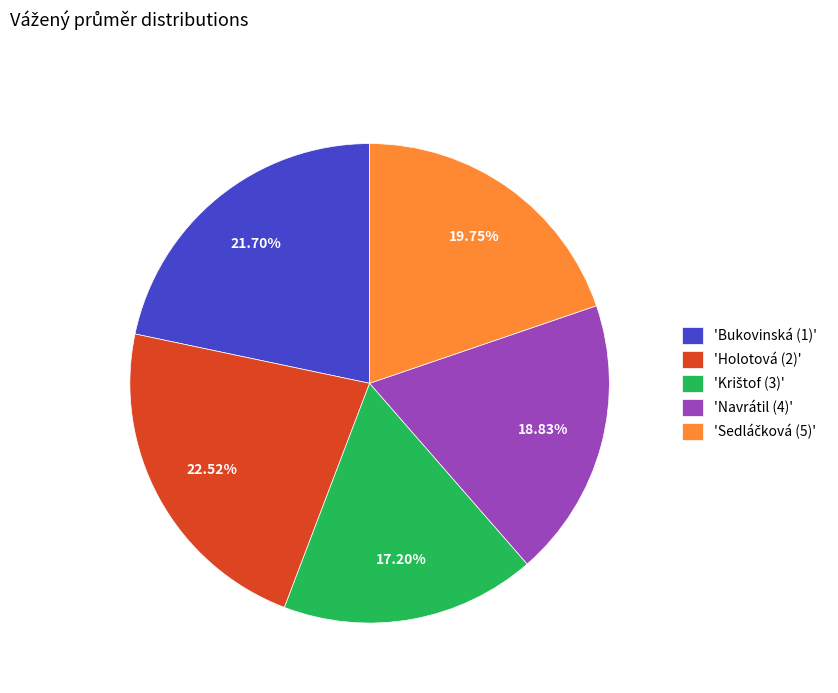

Is there a majority slice in this chart?

No